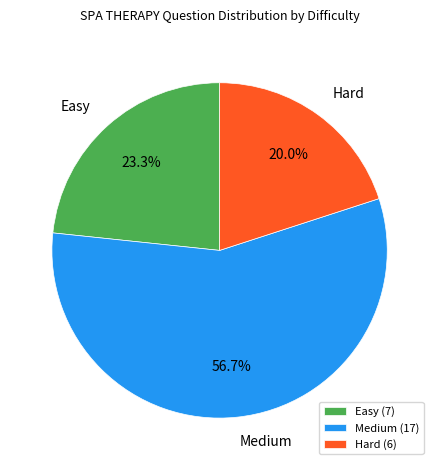

How many segments does this pie chart have?

3